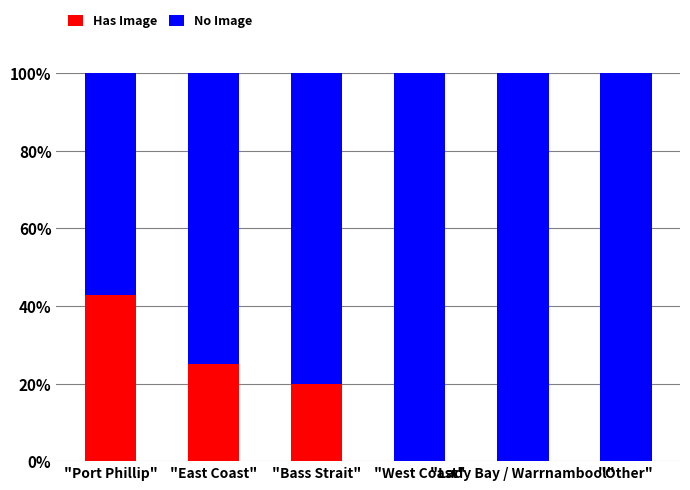

What is the highest value of the Has Image series?

42.9